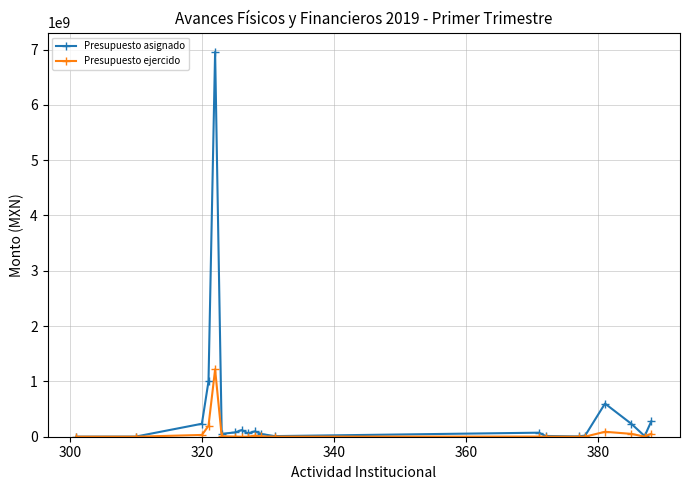

True or false: Presupuesto asignado has more than 0 interior local peaks.

True